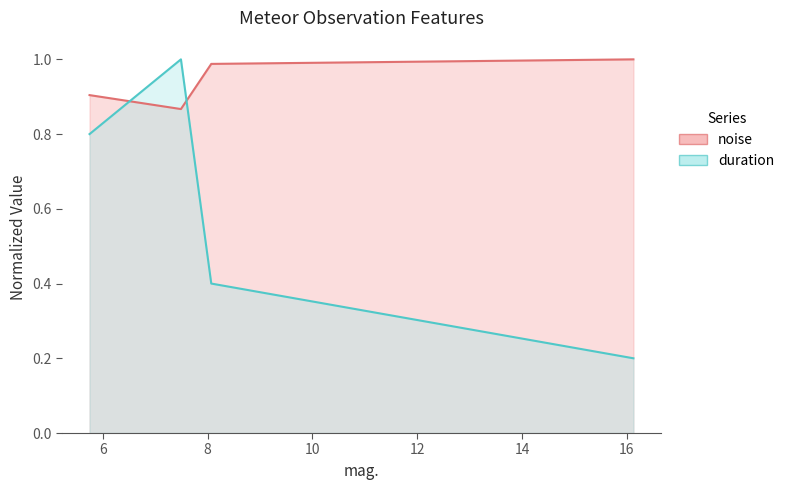

True or false: noise has more than 1 interior local peaks.

False